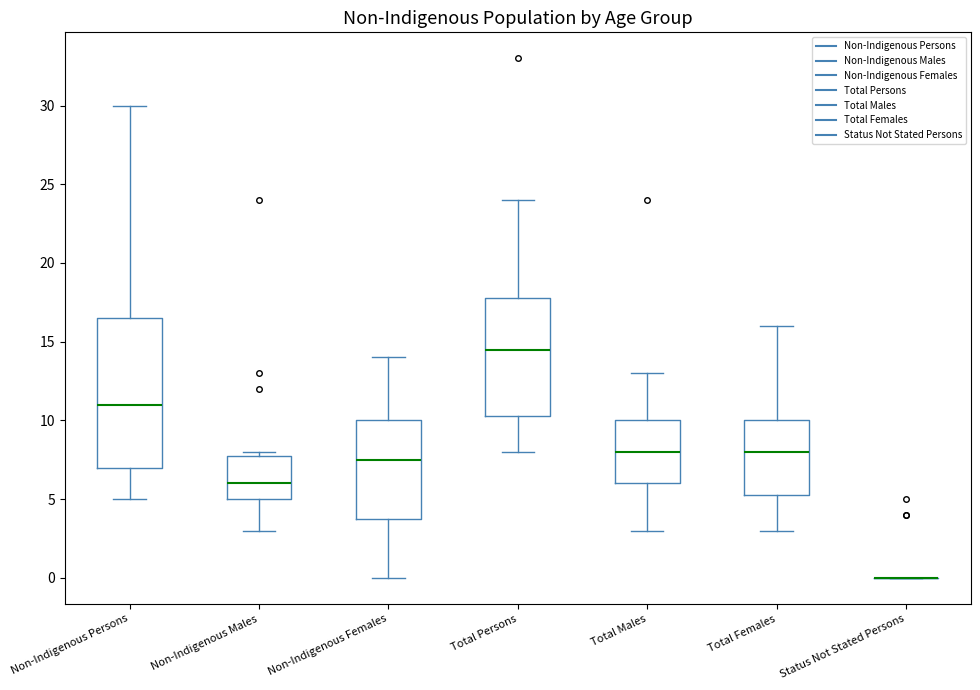

Reading left to right, transcribe this box plot: for each box, give where its median line is, the range the box spans, and where its two whiskers end, as read against the y-axis. The values are not printed on the chart, so give them approximately, as read against the axis.

Non-Indigenous Persons: median 11.0, box 7.0 to 16.5, whiskers 5.0 to 30.0
Non-Indigenous Males: median 6.0, box 5.0 to 8.0, whiskers 3.0 to 8.0 (just above the box's upper edge)
Non-Indigenous Females: median 7.5, box 4.0 to 10.0, whiskers 0.0 to 14.0
Total Persons: median 14.5, box 10.5 to 18.0, whiskers 8.0 to 24.0
Total Males: median 8.0, box 6.0 to 10.0, whiskers 3.0 to 13.0
Total Females: median 8.0, box 5.5 to 10.0, whiskers 3.0 to 16.0
Status Not Stated Persons: box collapsed to a line at 0.0, whiskers 0.0 to 0.0